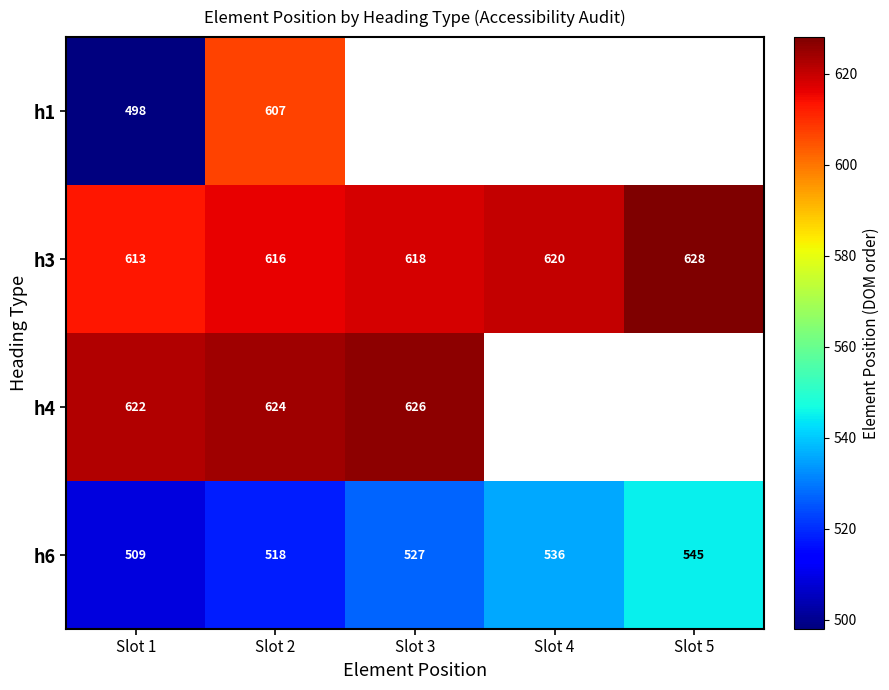

Is the value of h4 at Slot 2 greater than the value of h3 at Slot 5?

No